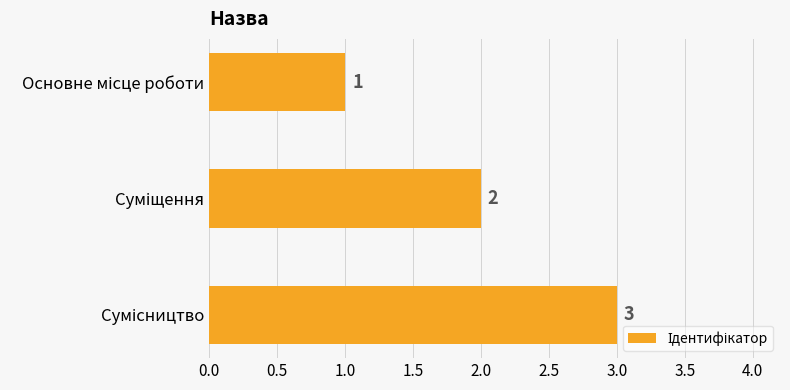

Count the values in the range 1 to 3.

3